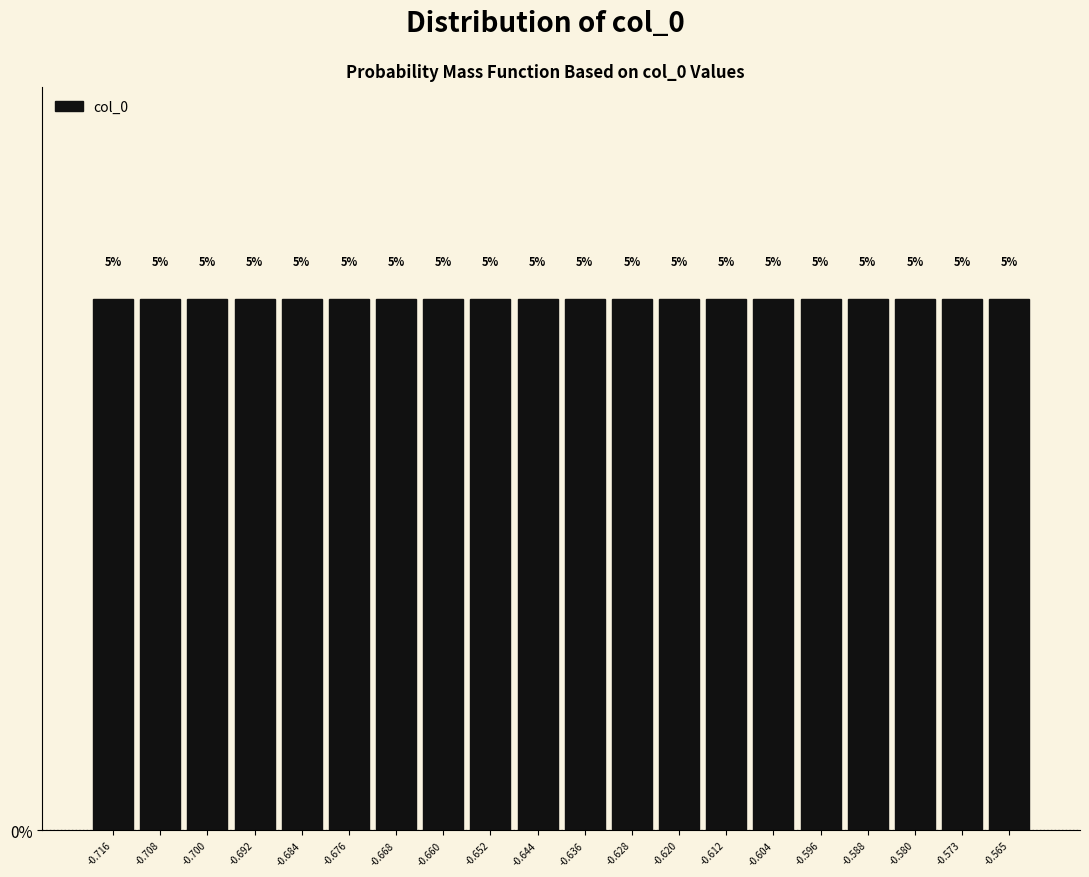

Reading left to right, transcribe this chart: for each bar, give the range it covers on the x-axis and its height. The bar edges are not printed on the chart, so give them approximately, as read against the axis.

-0.720 to -0.712: 5
-0.712 to -0.704: 5
-0.704 to -0.696: 5
-0.696 to -0.688: 5
-0.688 to -0.680: 5
-0.680 to -0.672: 5
-0.672 to -0.664: 5
-0.664 to -0.656: 5
-0.656 to -0.648: 5
-0.648 to -0.640: 5
-0.640 to -0.632: 5
-0.632 to -0.624: 5
-0.624 to -0.616: 5
-0.616 to -0.608: 5
-0.608 to -0.600: 5
-0.600 to -0.592: 5
-0.592 to -0.584: 5
-0.584 to -0.577: 5
-0.577 to -0.569: 5
-0.569 to -0.561: 5